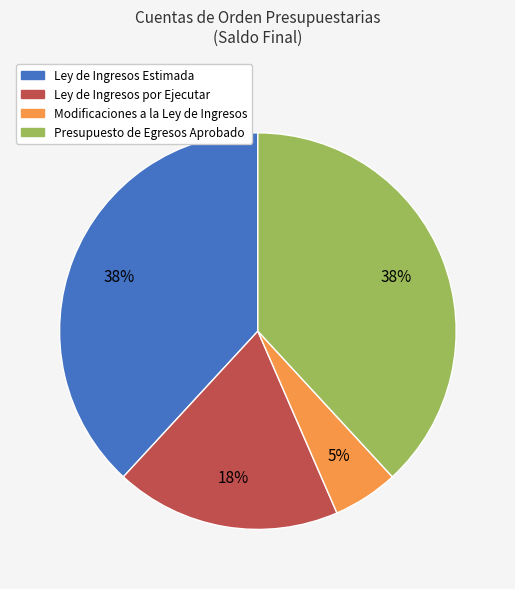

Combined, do Ley de Ingresos por Ejecutar and Ley de Ingresos Estimada account for over 50%?

Yes